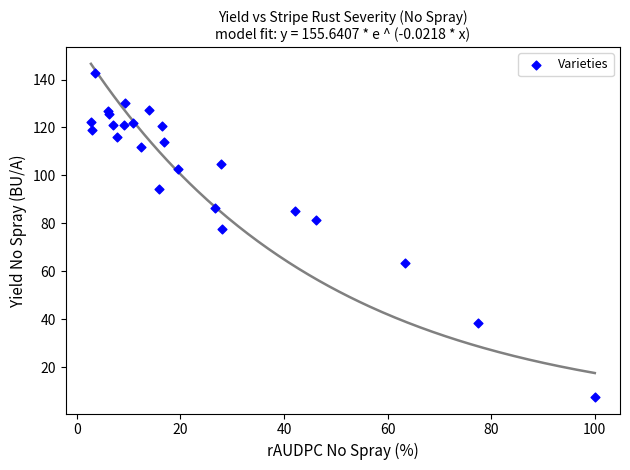

What Y value in the scatter plot is closest to 75?

77.5